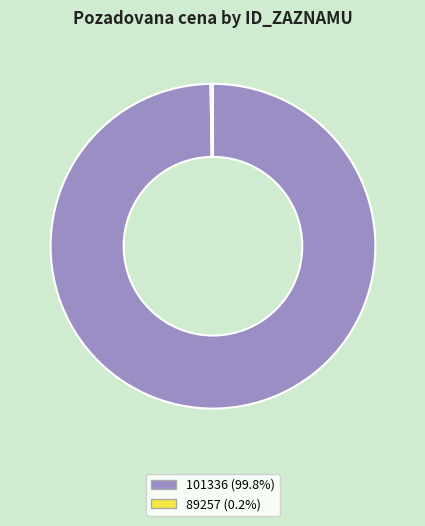

Which slice is the largest?

101336